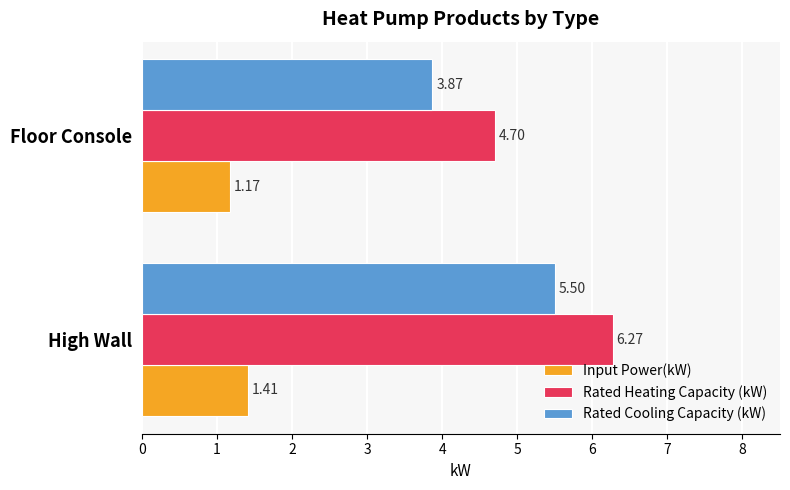

What is the spread (max minus min) of values at Floor Console?

3.5